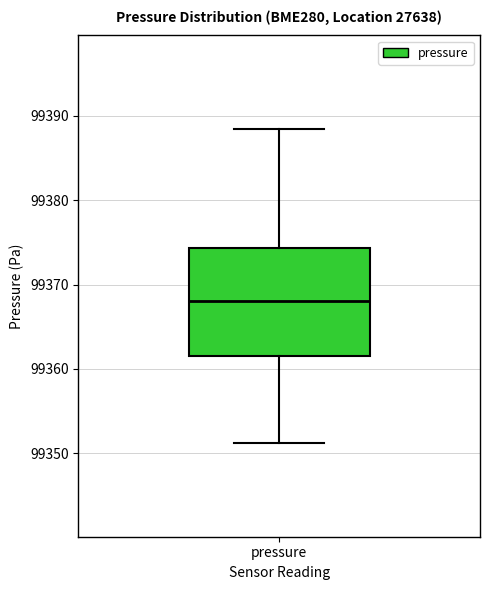

Transcribe this box plot: give where the median line is, the range the box spans, and where the two whiskers end, as read against the y-axis. The values are not printed on the chart, so give them approximately, as read against the axis.

median 99368, box 99362 to 99374, whiskers 99351 to 99388